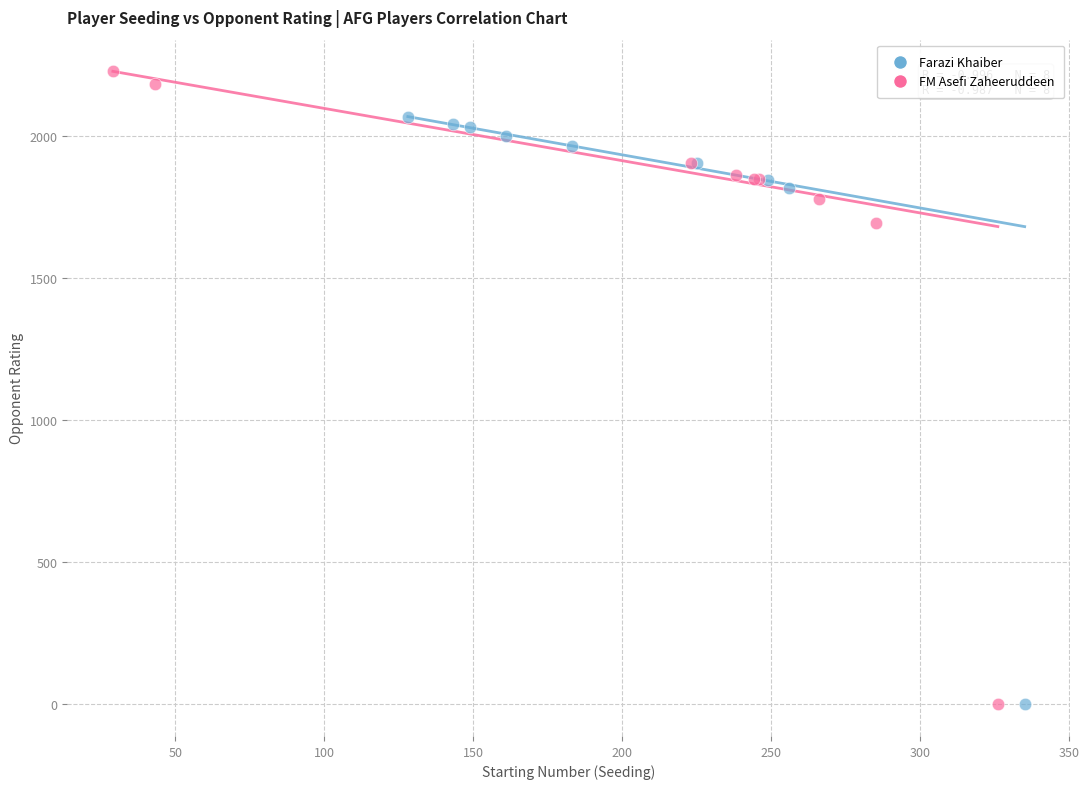

Which series has the widest spread of Y values?

FM Asefi Zaheeruddeen